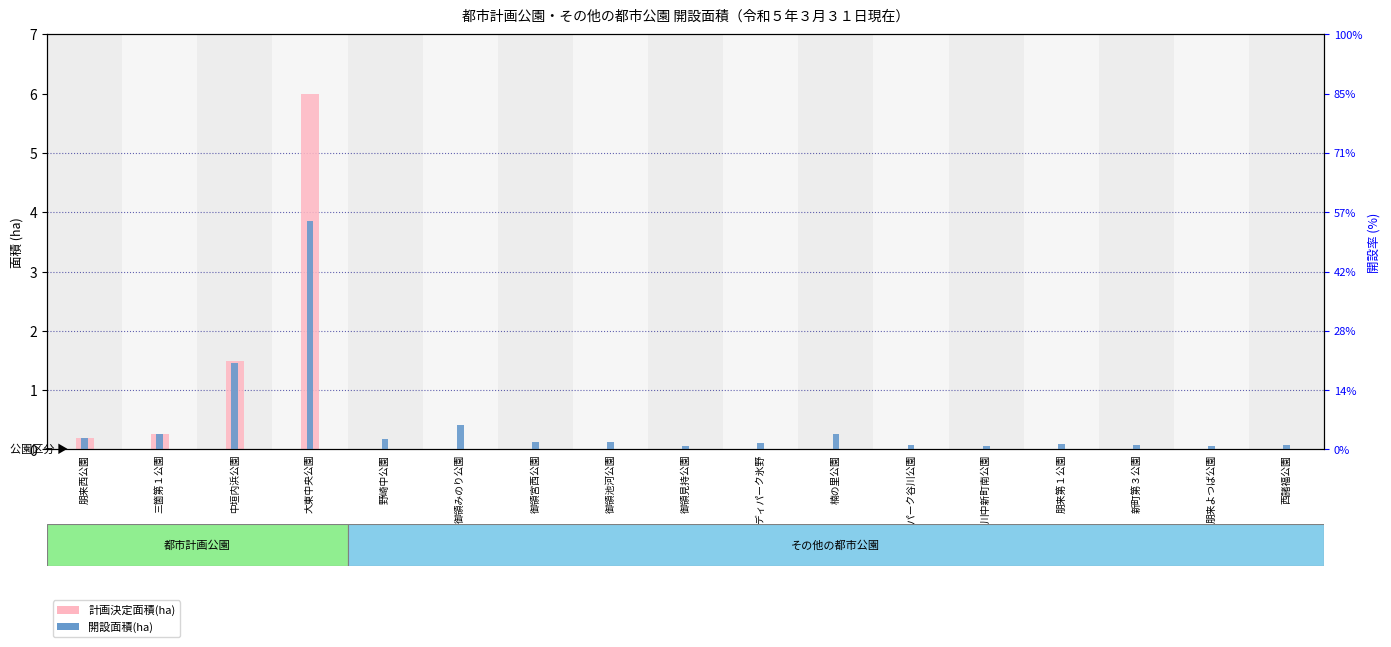

What is the sum of the values at 三箇第１公園 and 大東中央公園?

6.3